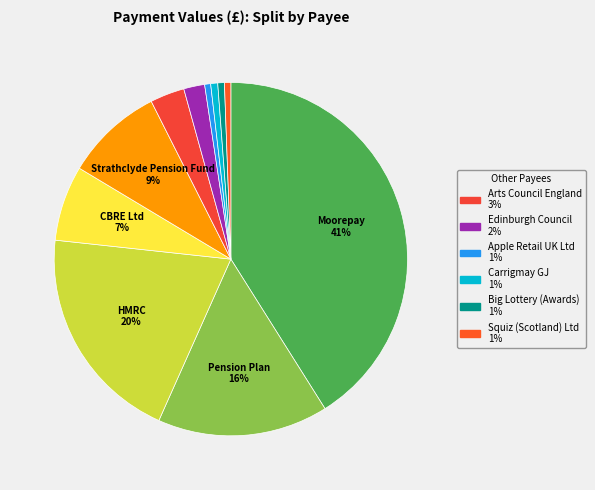

How many segments does this pie chart have?

11